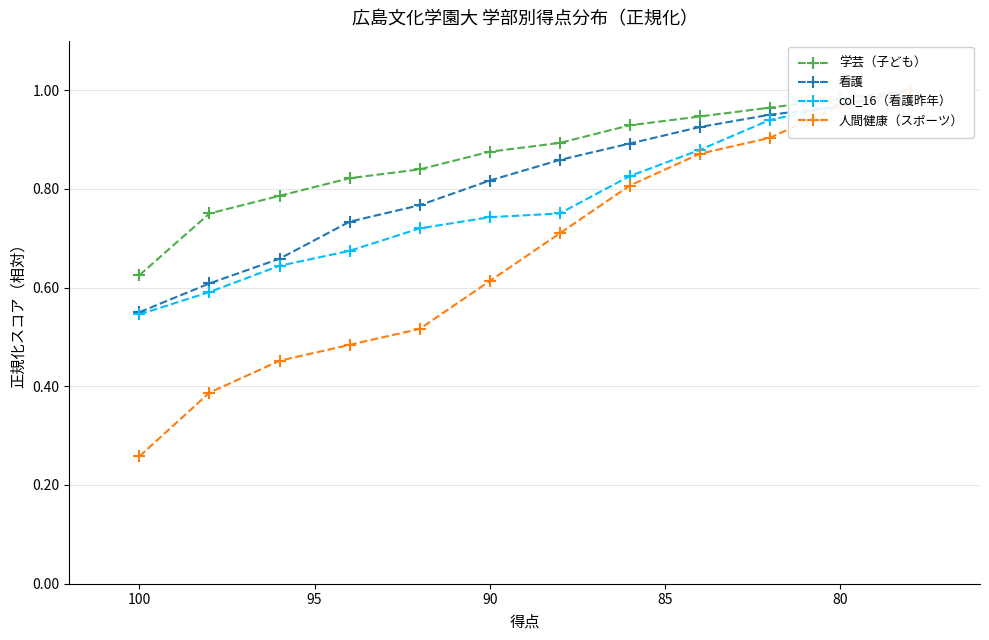

What is the sum of all 学芸（子ども） values?

10.4